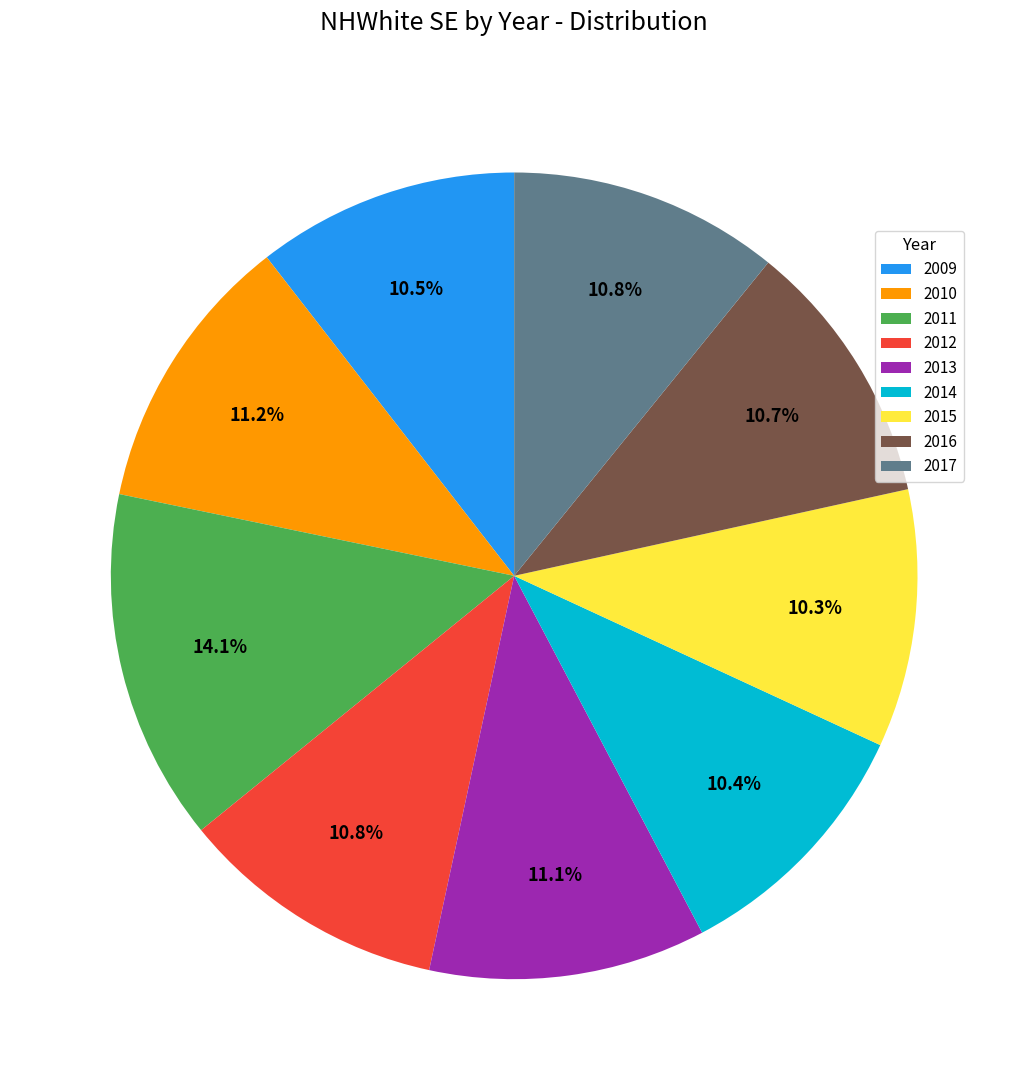

What percentage do 2010 and 2014 together represent?

21.6%